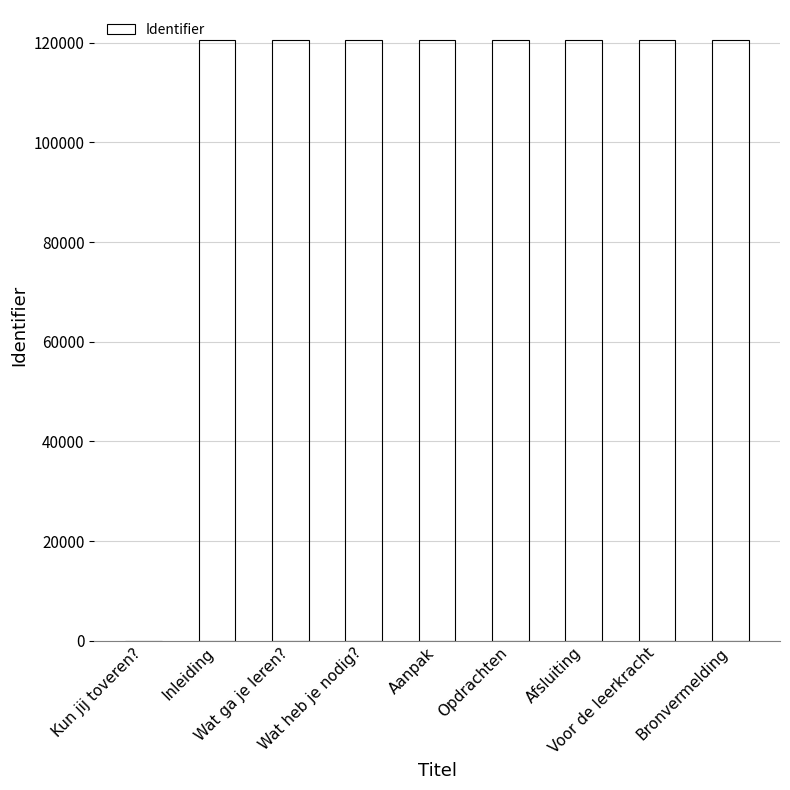

What is the sum of all values?

964160